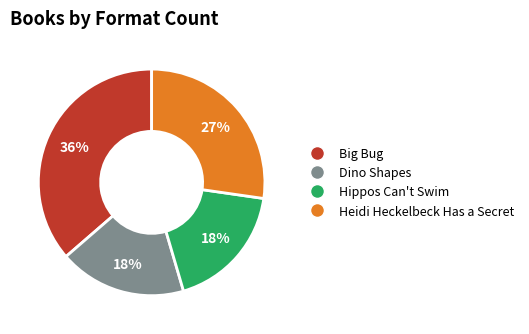

Is the sum of Dino Shapes and Big Bug greater than half?

Yes